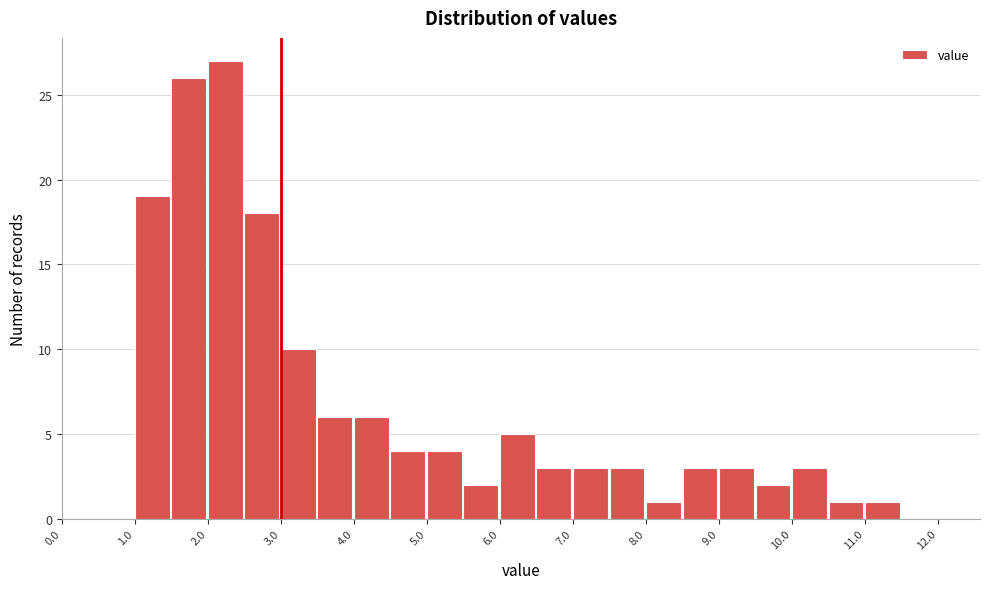

How tall is the bar that spans 2.5 to 3.0 on the x-axis? The values are not printed on the chart, so give them approximately, as read against the axis.

18